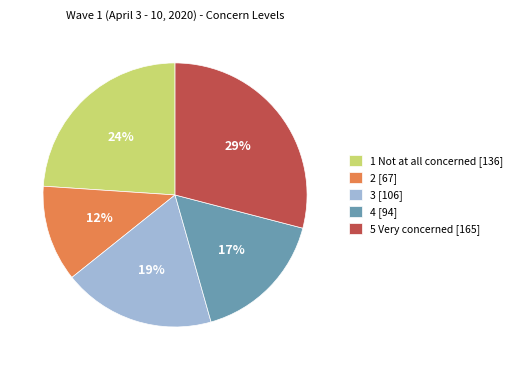

Is the sum of 4 and 5 Very concerned greater than half?

No